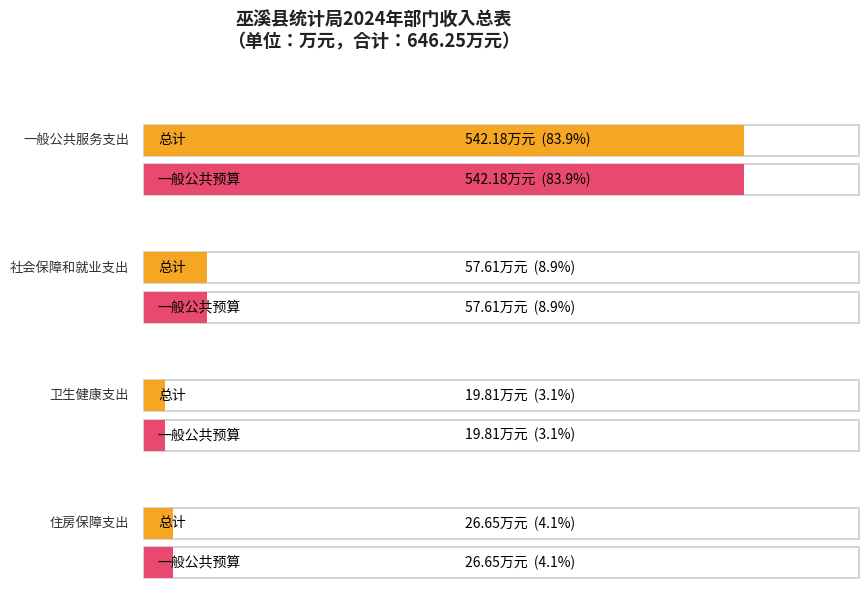

List the series in order of their peak value, highest first.

总计, 一般公共预算拨款收入